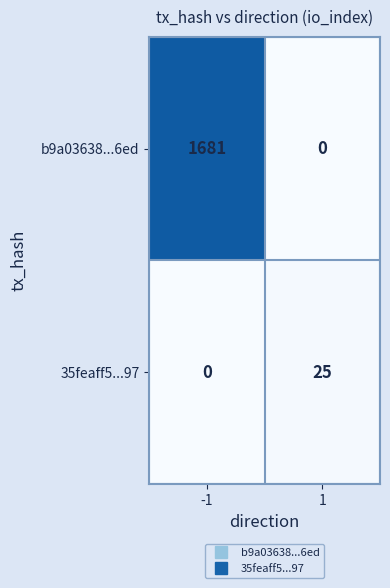

The 35feaff5...97 series shows -15 at -1. True or false?

False